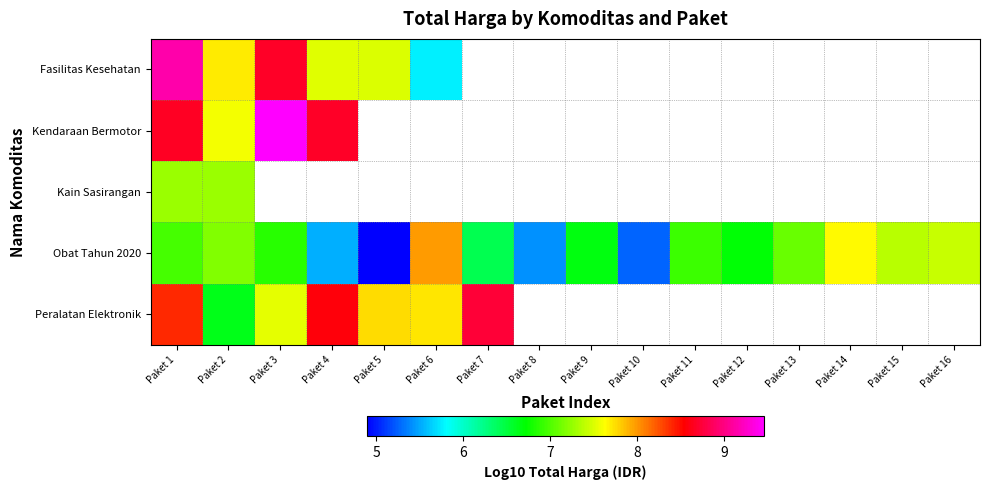

What is the spread (max minus min) of values at Paket 3?

2.6